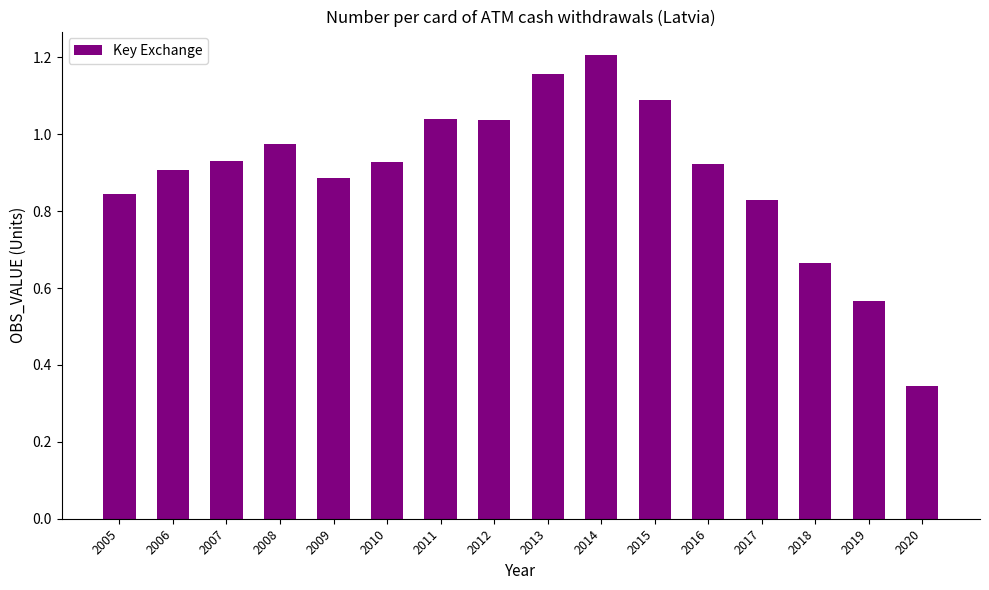

The value at 2015 is 0.5. True or false?

False